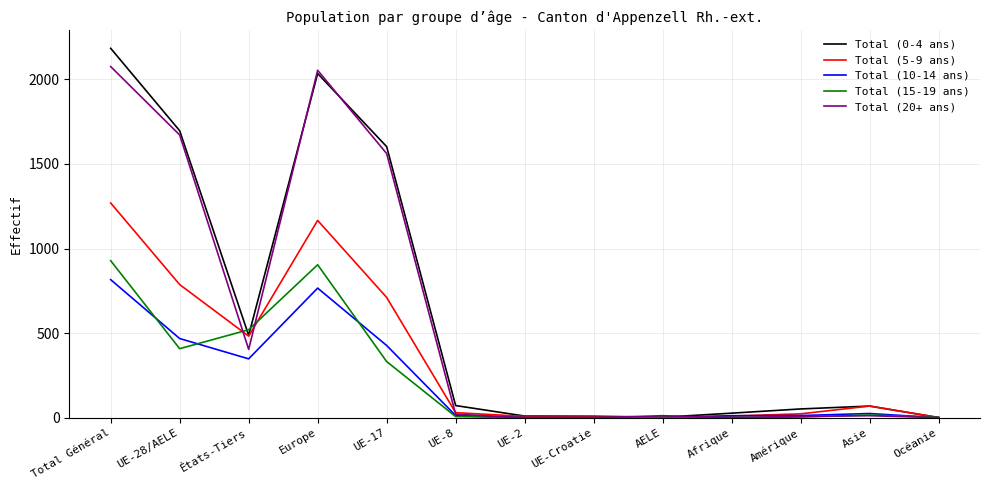

What is the difference between the highest and lowest values at Total Général?

1367